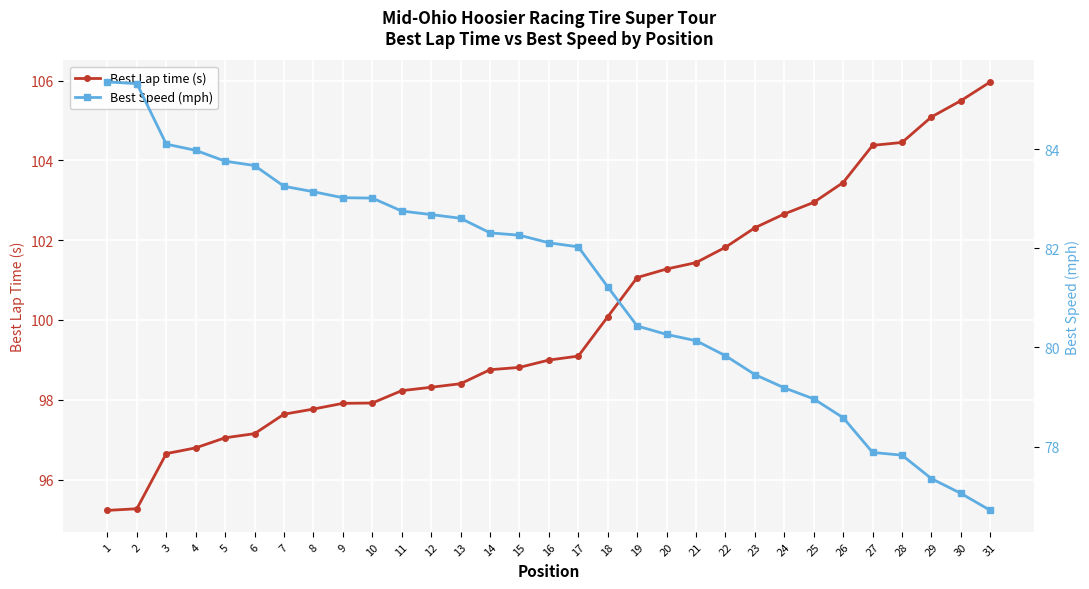

The value of Best Lap time (s) at 18 is 100.1. True or false?

True